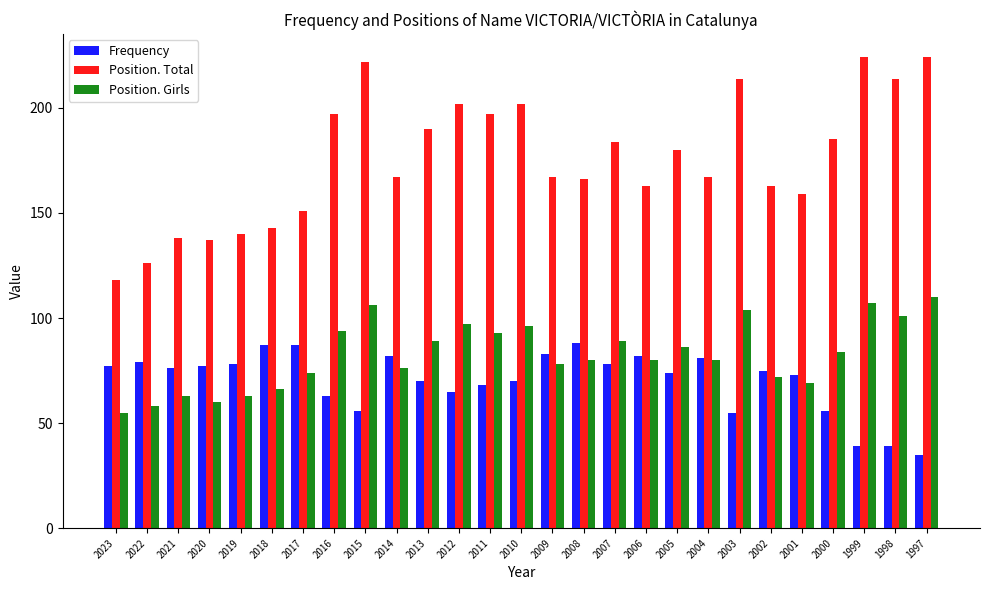

What is the sum of all Position. Girls values?

2230